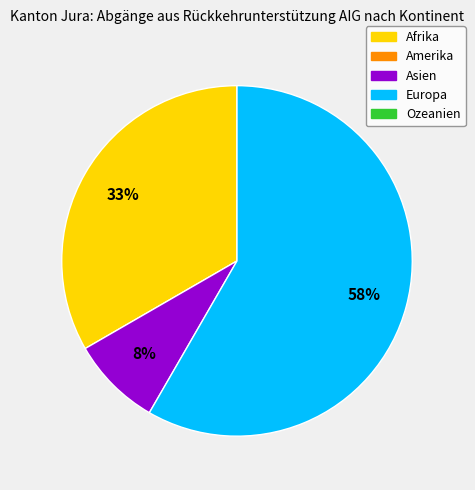

To the nearest percent, what is the average slice percentage?

33%